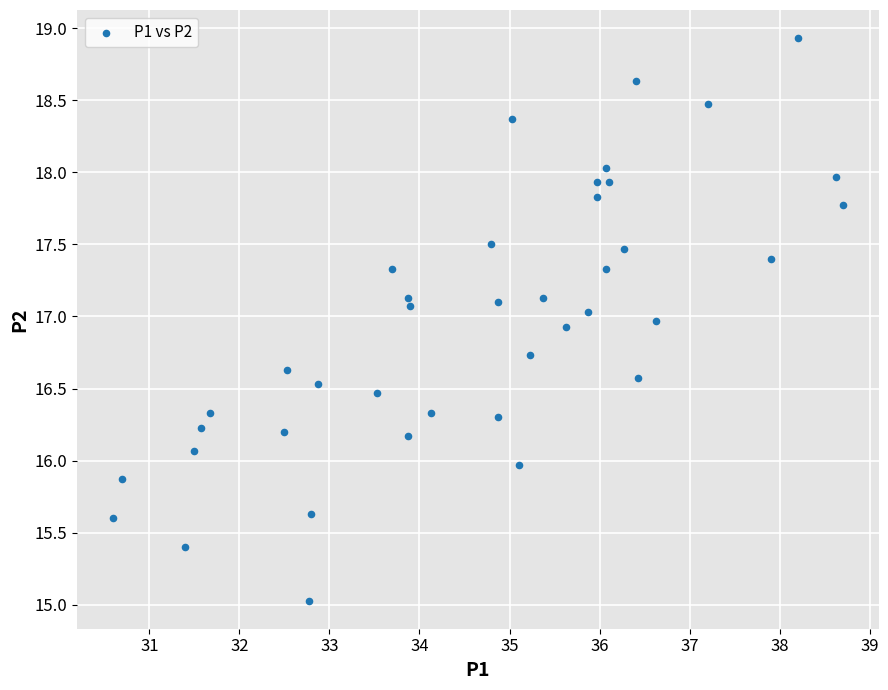

What is the range of X values (max minus min)?

8.1